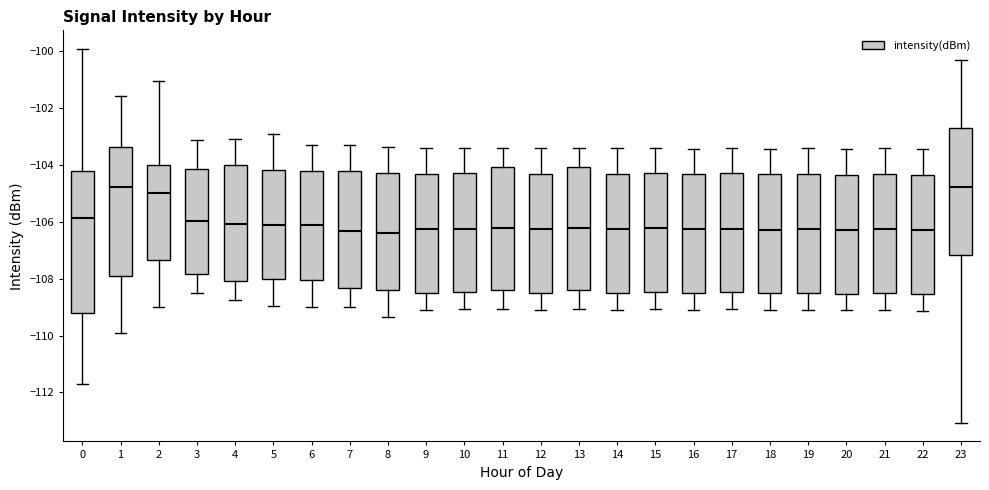

Reading left to right, transcribe this box plot: for each box, give where its median line is, the range the box spans, and where its two whiskers end, as read against the y-axis. The values are not printed on the chart, so give them approximately, as read against the axis.

0: median -105.8, box -109.2 to -104.2, whiskers -111.8 to -100.0
1: median -104.8, box -107.8 to -103.4, whiskers -110.0 to -101.6
2: median -105.0, box -107.4 to -104.0, whiskers -109.0 to -101.0
3: median -106.0, box -107.8 to -104.2, whiskers -108.6 to -103.2
4: median -106.0, box -108.0 to -104.0, whiskers -108.8 to -103.0
5: median -106.0, box -108.0 to -104.2, whiskers -109.0 to -103.0
6: median -106.2, box -108.0 to -104.2, whiskers -109.0 to -103.2
7: median -106.4, box -108.4 to -104.2, whiskers -109.0 to -103.4
8: median -106.4, box -108.4 to -104.2, whiskers -109.4 to -103.4
9: median -106.2, box -108.4 to -104.4, whiskers -109.0 to -103.4
10: median -106.2, box -108.4 to -104.2, whiskers -109.0 to -103.4
11: median -106.2, box -108.4 to -104.0, whiskers -109.0 to -103.4
12: median -106.2, box -108.4 to -104.4, whiskers -109.0 to -103.4
13: median -106.2, box -108.4 to -104.0, whiskers -109.0 to -103.4
14: median -106.2, box -108.4 to -104.4, whiskers -109.0 to -103.4
15: median -106.2, box -108.4 to -104.2, whiskers -109.0 to -103.4
16: median -106.2, box -108.6 to -104.4, whiskers -109.0 to -103.4
17: median -106.2, box -108.4 to -104.2, whiskers -109.0 to -103.4
18: median -106.2, box -108.6 to -104.4, whiskers -109.2 to -103.4
19: median -106.2, box -108.4 to -104.4, whiskers -109.0 to -103.4
20: median -106.2, box -108.6 to -104.4, whiskers -109.2 to -103.4
21: median -106.2, box -108.4 to -104.4, whiskers -109.0 to -103.4
22: median -106.2, box -108.6 to -104.4, whiskers -109.2 to -103.4
23: median -104.8, box -107.2 to -102.8, whiskers -113.0 to -100.4